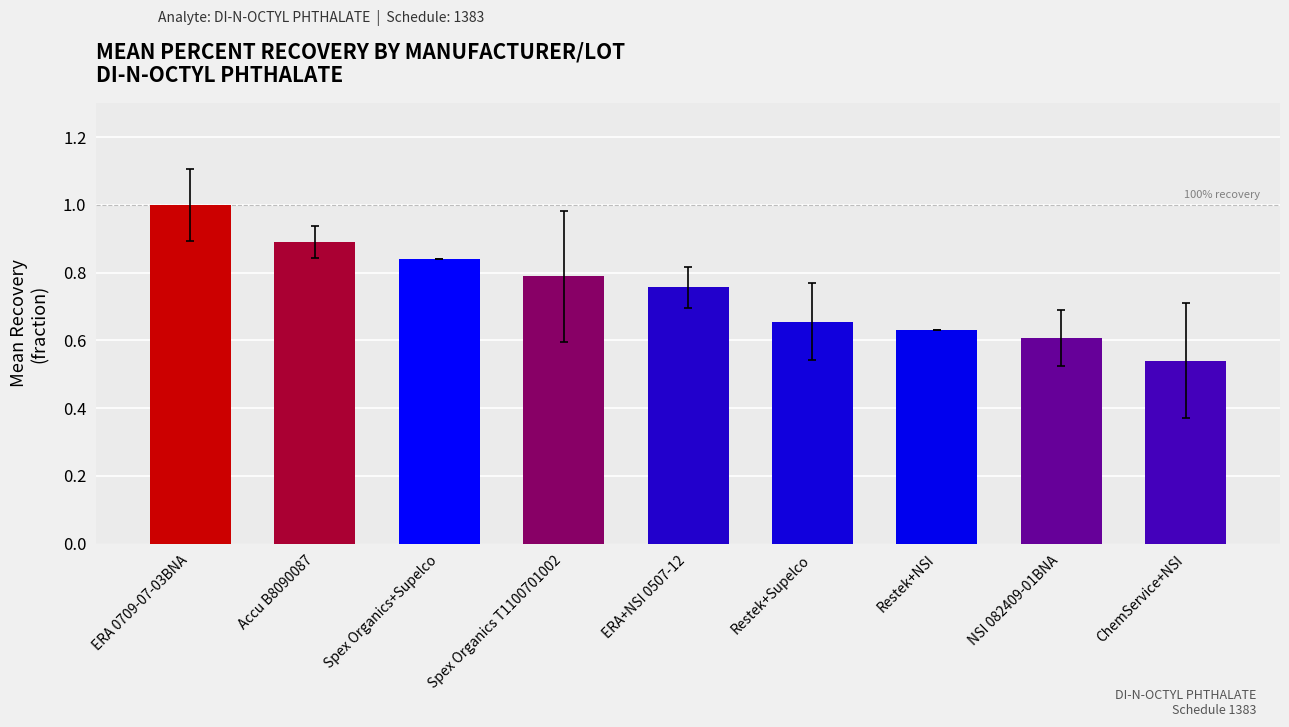

Which has a higher value, ChemService+NSI or NSI 082409-01BNA?

NSI 082409-01BNA